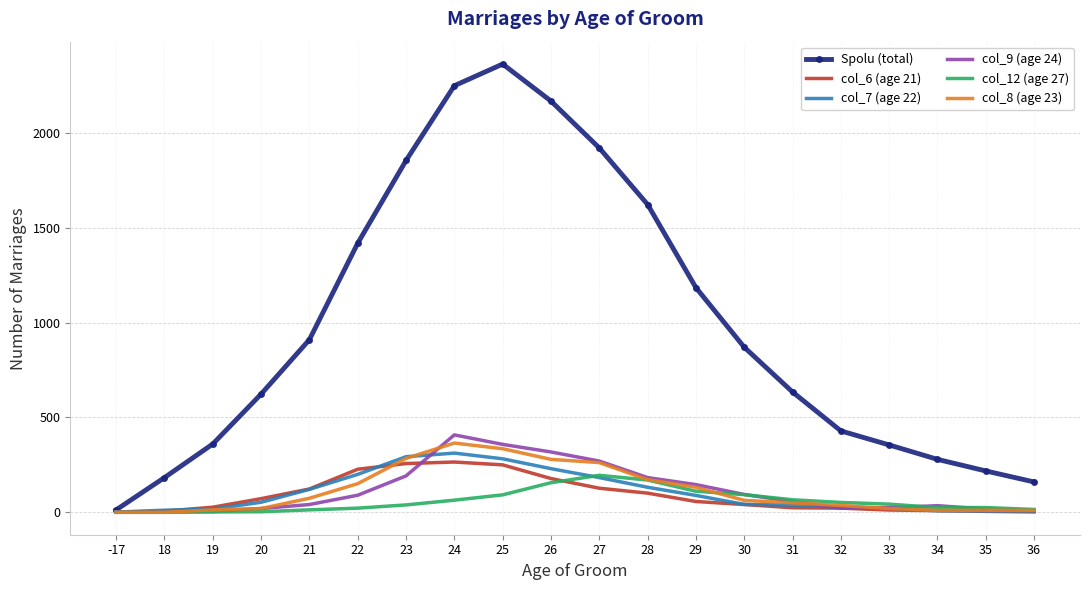

Which series has the largest total across all categories?

Spolu (total)